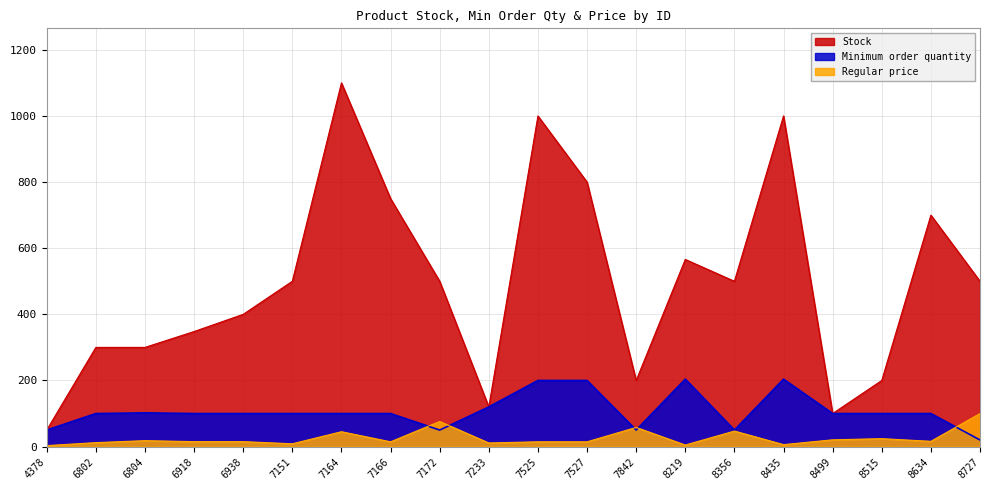

List the series in order of their overall mean, highest first.

Stock, Minimum order quantity, Regular price